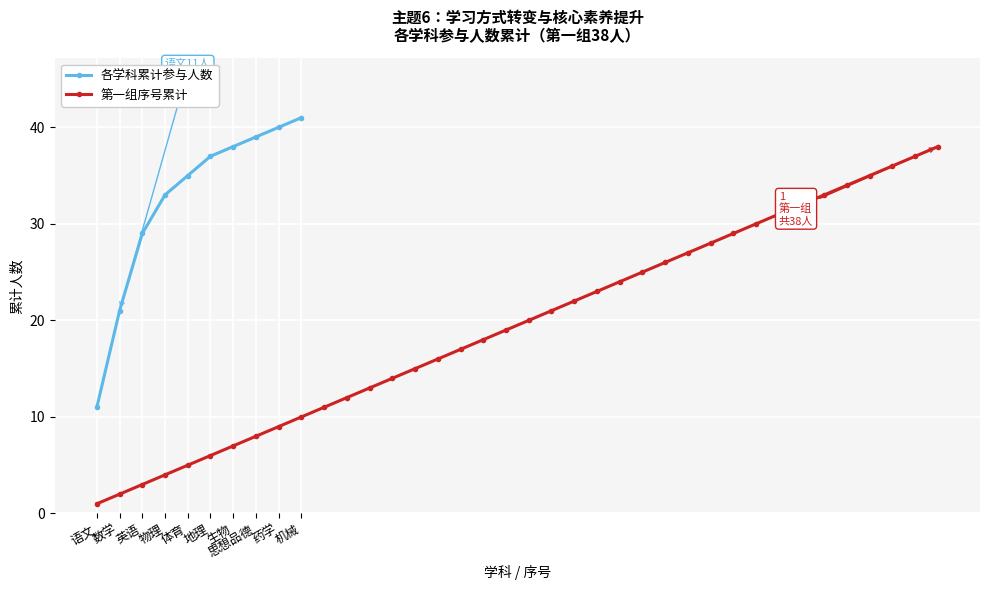

What is the sum of all values?

741